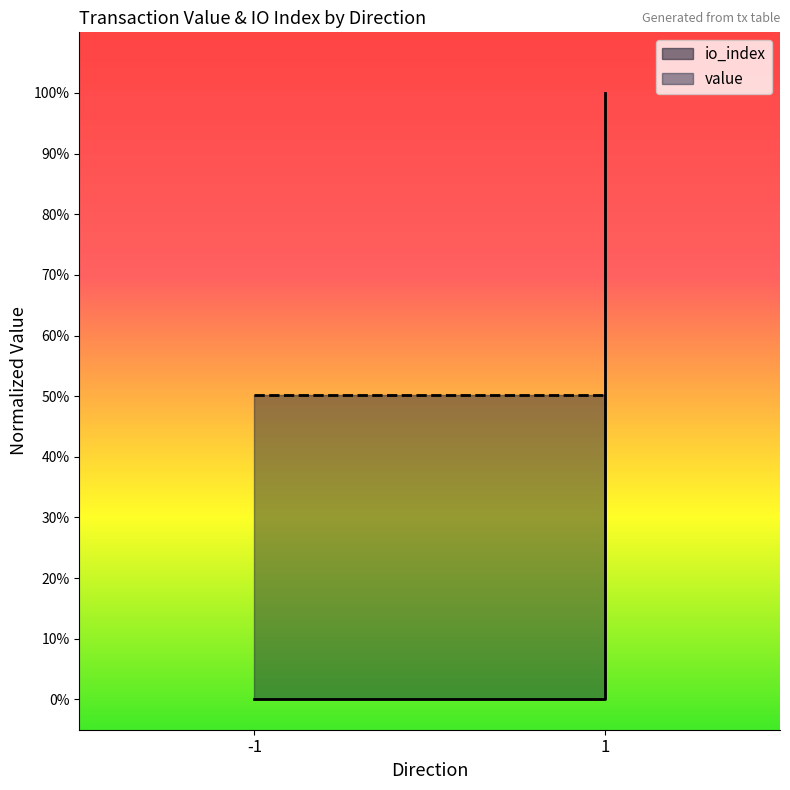

At which label is the value closest to 0?

-1